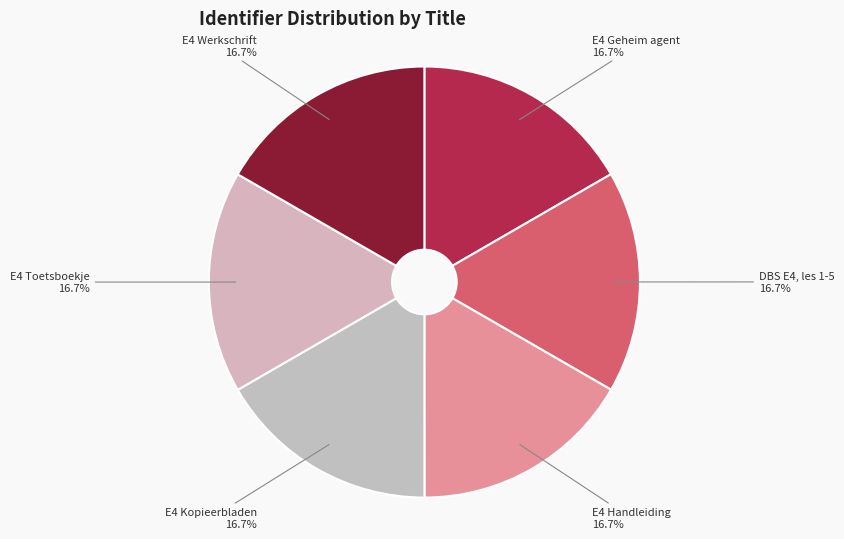

What is the ratio of the value at E4 Handleiding to the value at E4 Kopieerbladen?

1.0